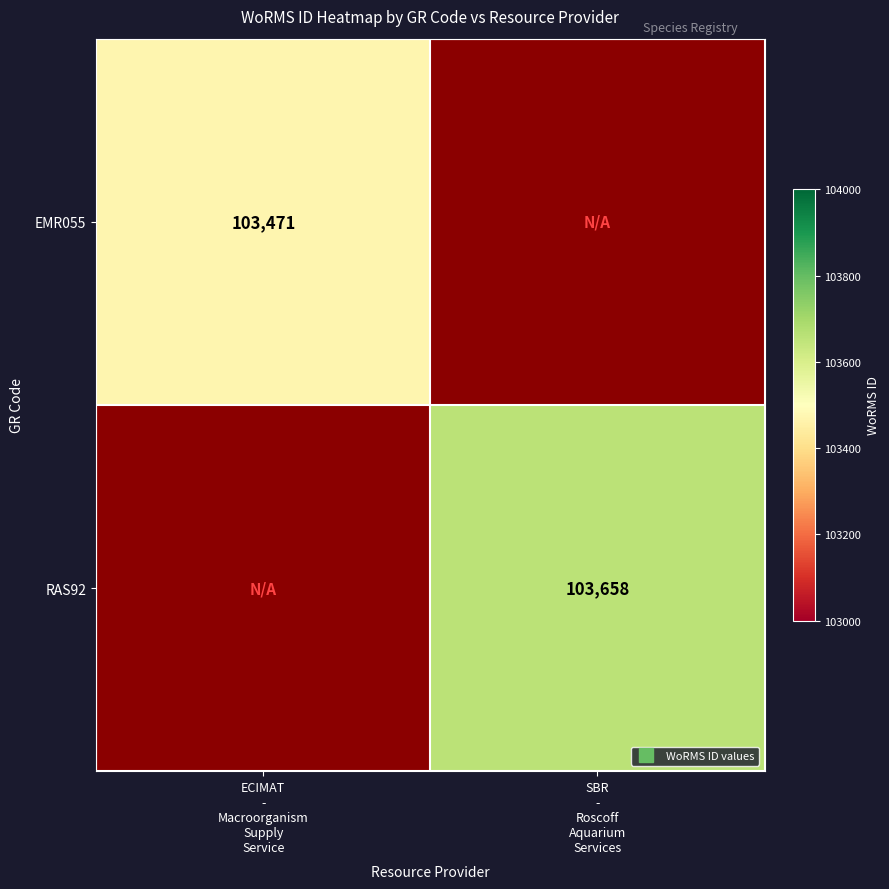

Count the number of data series in this chart.

2